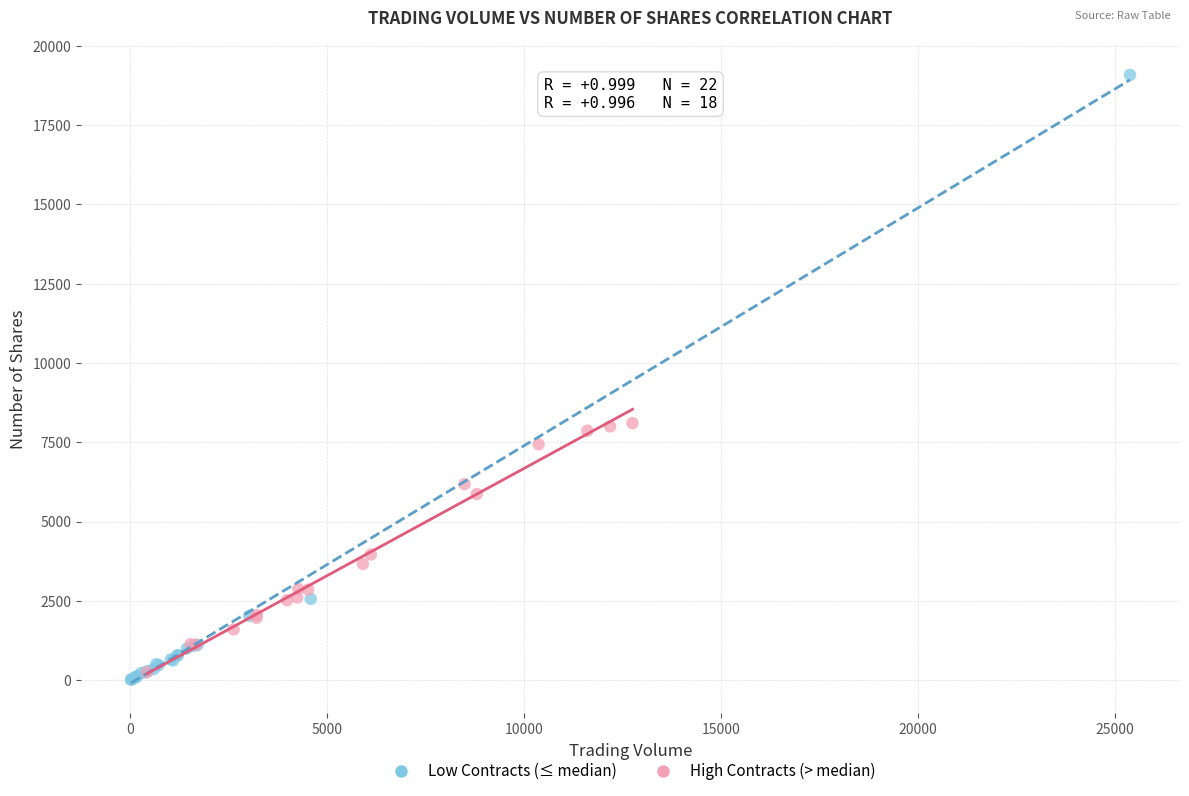

Which series reaches the maximum Y coordinate?

Low Contracts (≤ median)